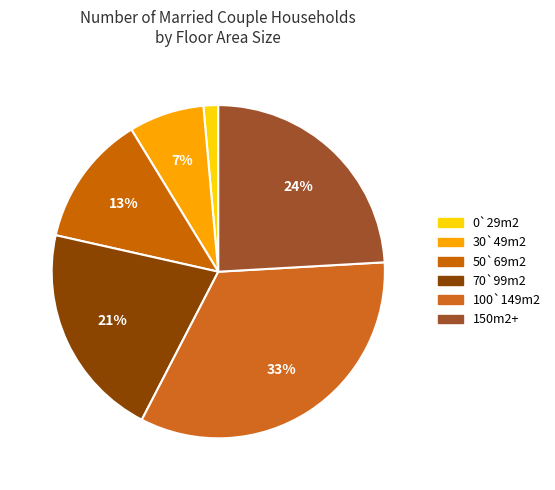

Does any single category account for the majority?

No